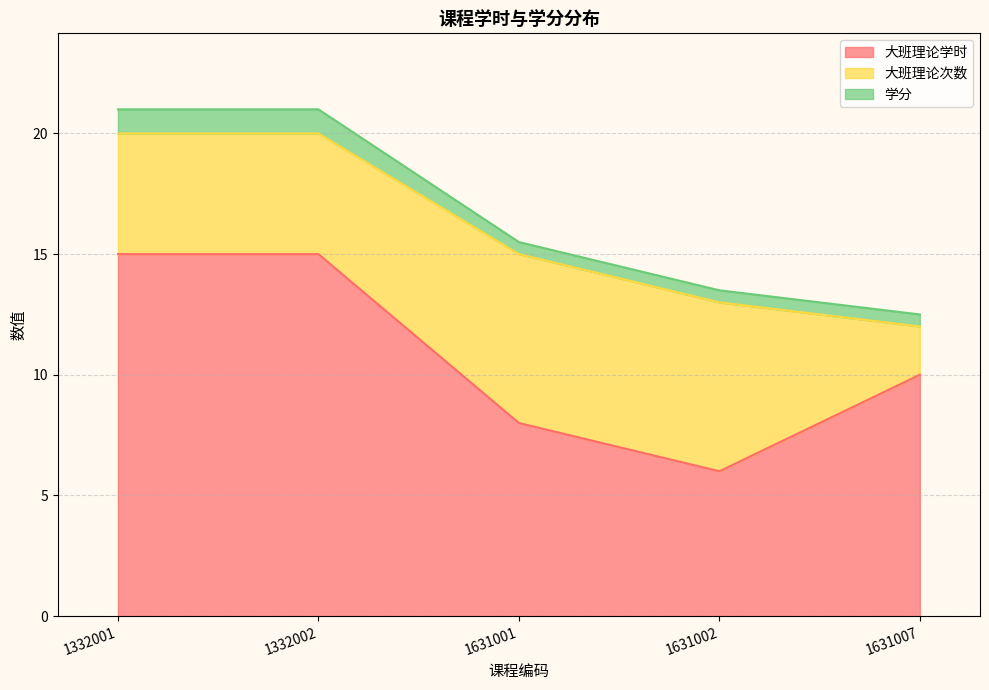

What is the spread (max minus min) of values at 1631002?

6.5